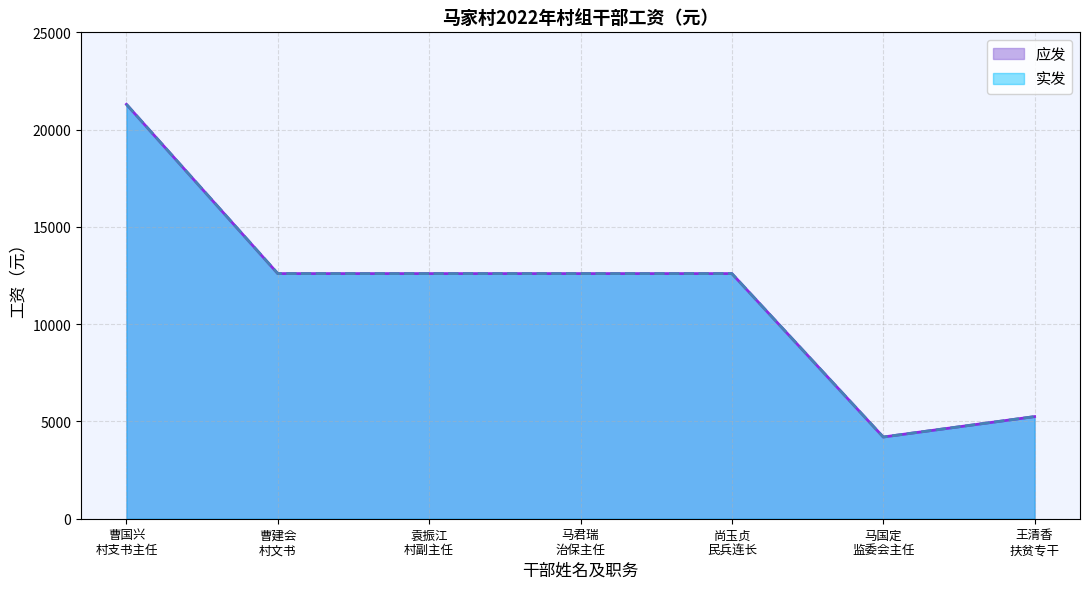

List the labels in order of 实发 value, smallest first.

马国定
监委会主任, 王清香
扶贫专干, 曹建会
村文书, 袁振江
村副主任, 马君瑞
治保主任, 尚玉贞
民兵连长, 曹国兴
村支书主任